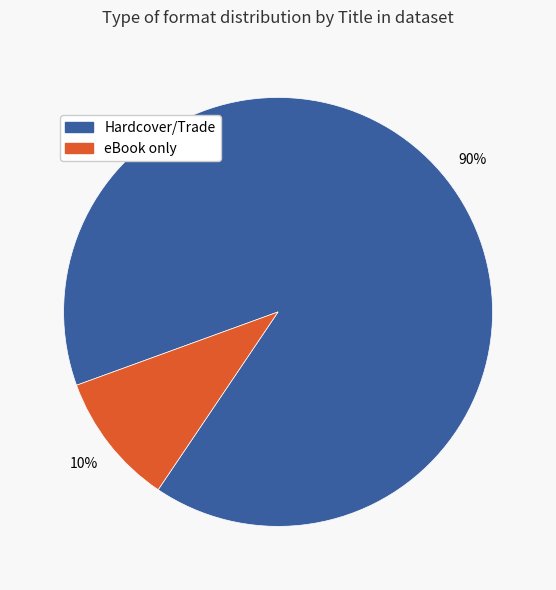

Is there a majority slice in this chart?

Yes